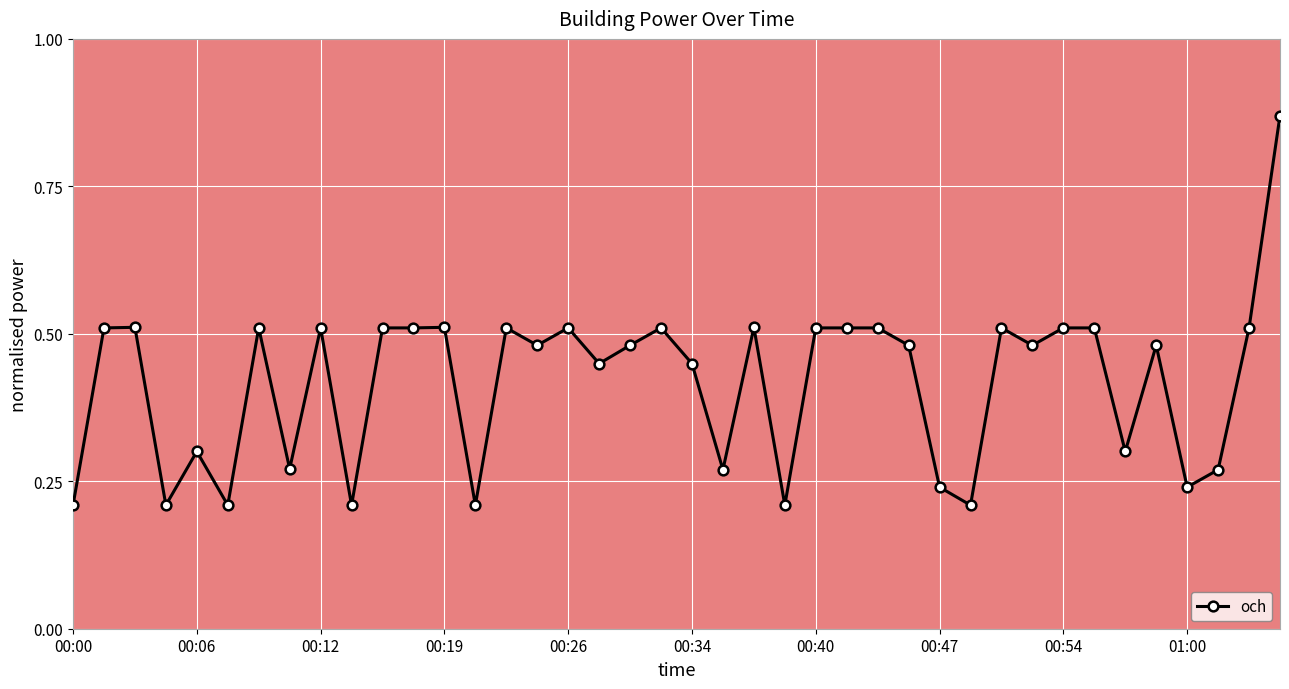

How many values are between 0 and 1?

40